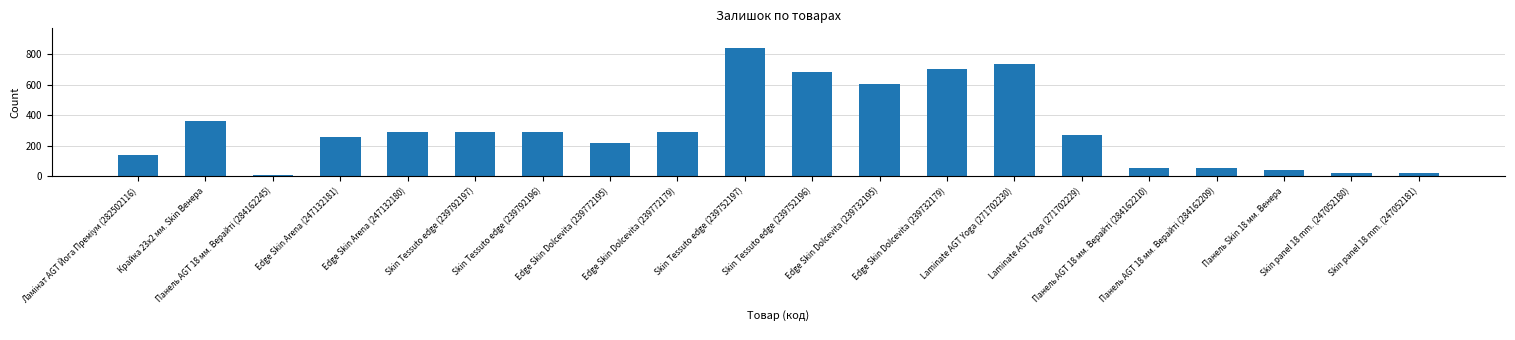

What is the average value?

309